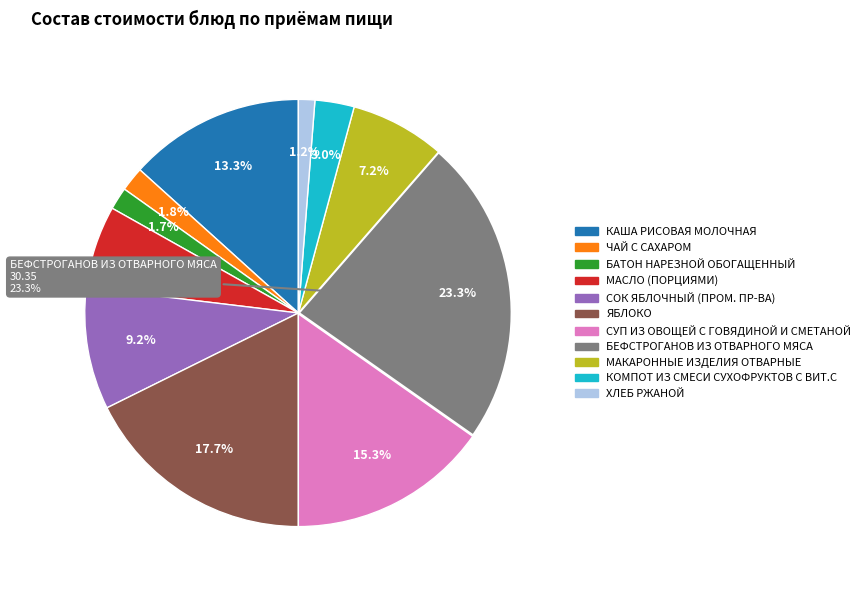

Between МАСЛО (ПОРЦИЯМИ) and СУП ИЗ ОВОЩЕЙ С ГОВЯДИНОЙ И СМЕТАНОЙ, which is larger?

СУП ИЗ ОВОЩЕЙ С ГОВЯДИНОЙ И СМЕТАНОЙ